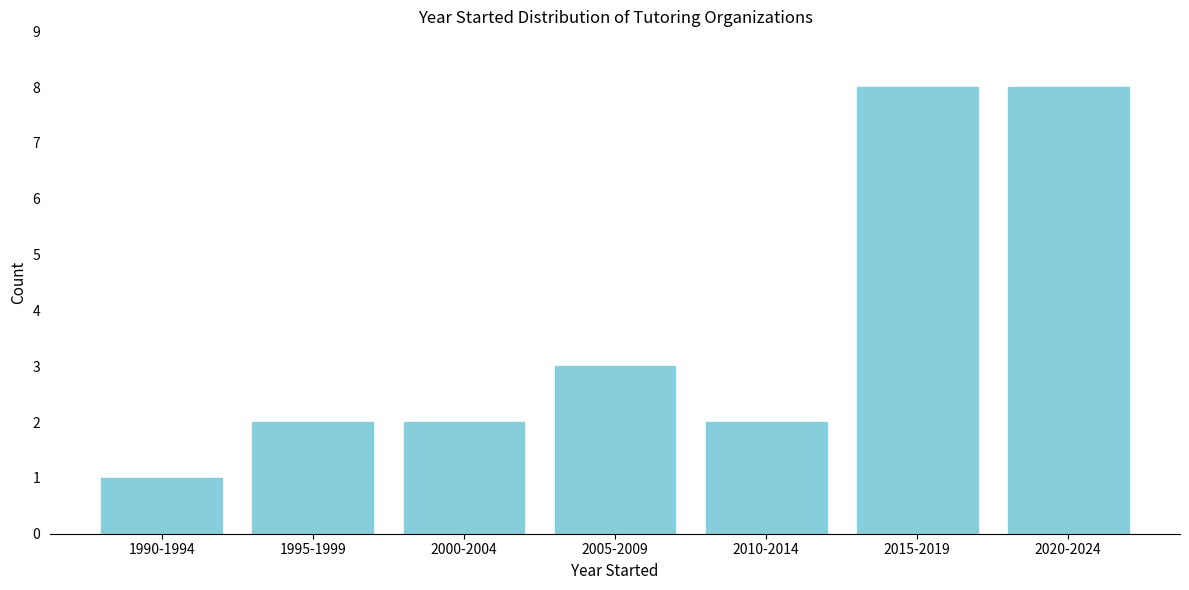

Reading right to left, extract all data points from this chart.

2020-2024=8	2015-2019=8	2010-2014=2	2005-2009=3	2000-2004=2	1995-1999=2	1990-1994=1